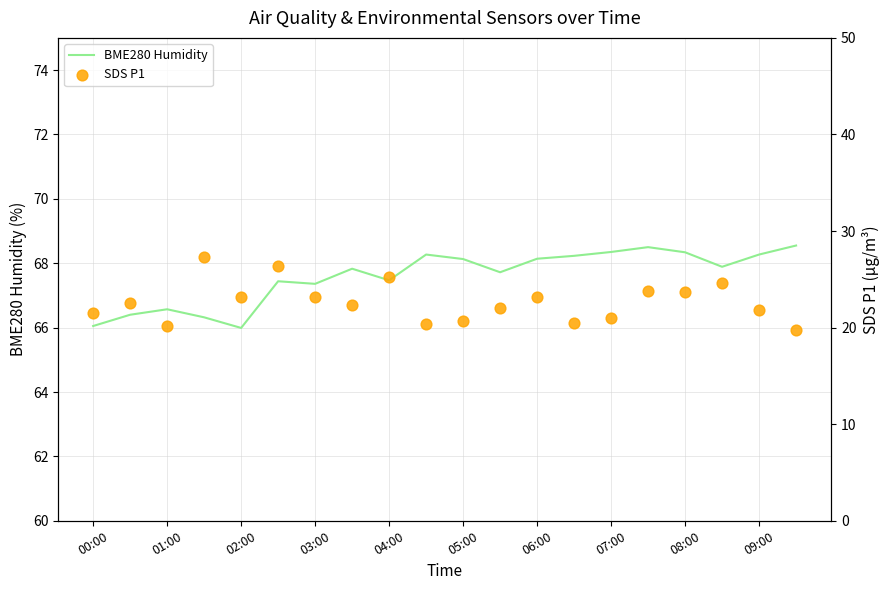

Which series contains the lowest Y value?

SDS_P1